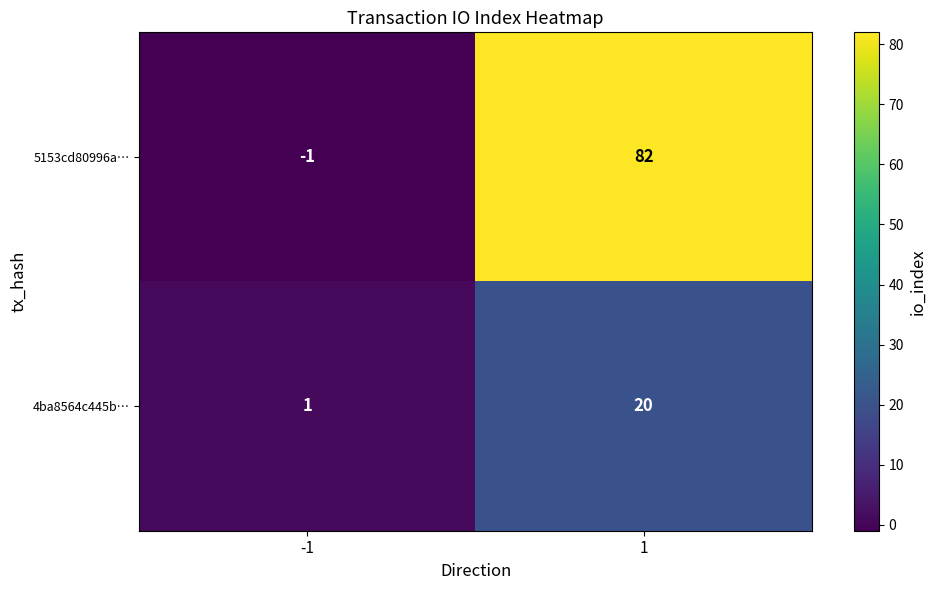

The 5153cd80996a… series shows 0 at -1. True or false?

False